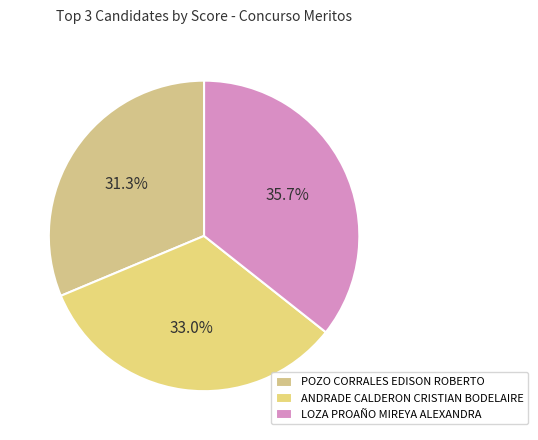

What percentage do POZO CORRALES EDISON ROBERTO and LOZA PROAÑO MIREYA ALEXANDRA together represent?

67.0%